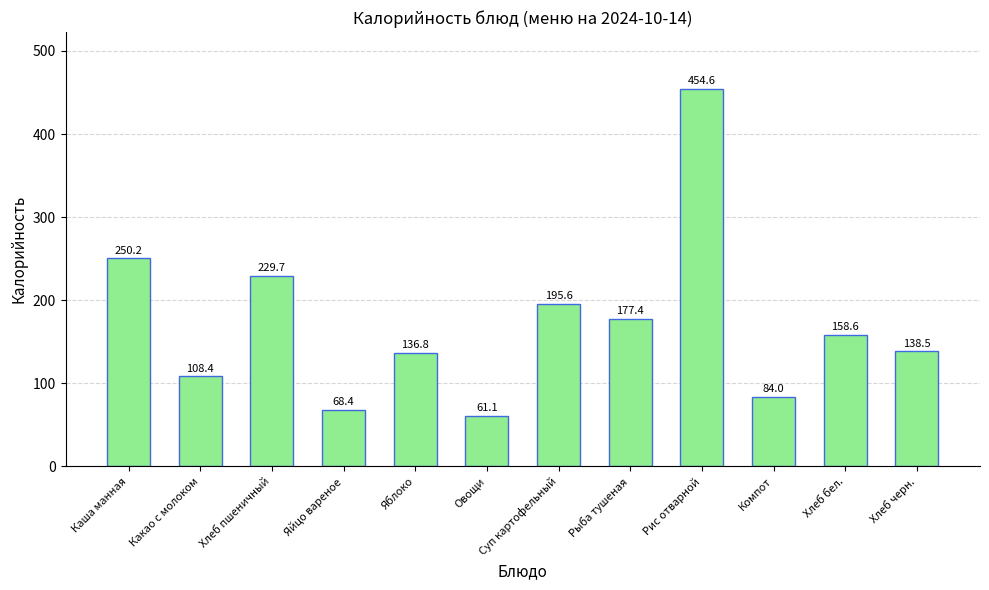

Approximately how many times larger is the value at Хлеб пшеничный compared to Каша манная?

0.9